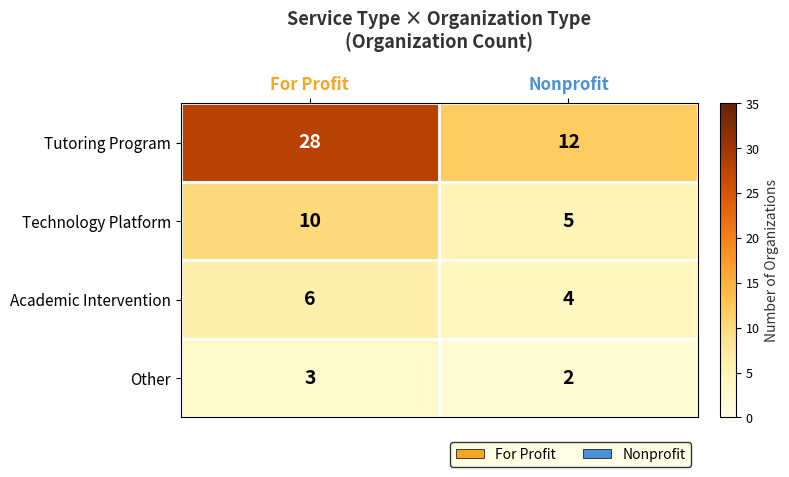

What is the approximate value of Tutoring Program at Nonprofit, to the nearest 10?

10